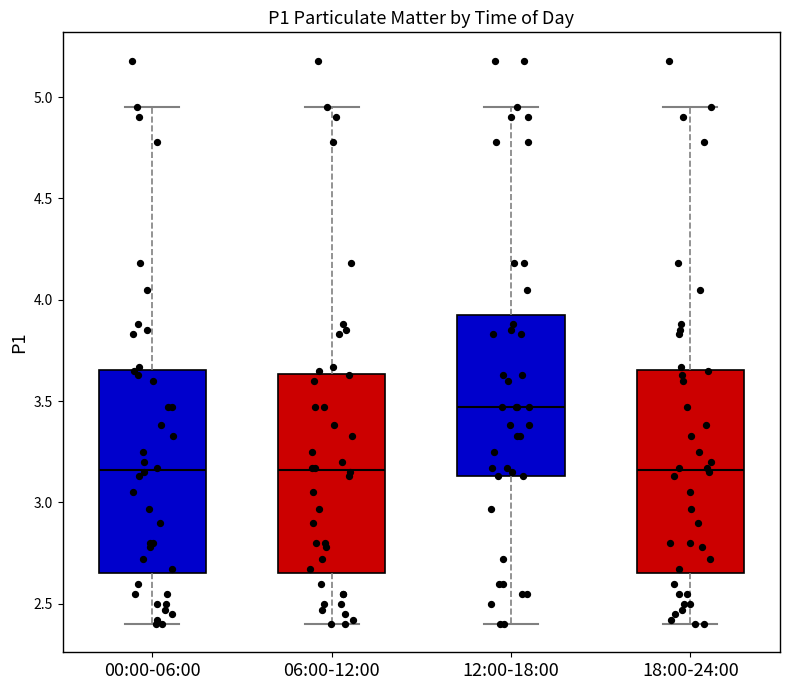

Reading left to right, transcribe this box plot: for each box, give where its median line is, the range the box spans, and where its two whiskers end, as read against the y-axis. The values are not printed on the chart, so give them approximately, as read against the axis.

00:00-06:00: median 3.15, box 2.65 to 3.65, whiskers 2.40 to 4.95
06:00-12:00: median 3.15, box 2.65 to 3.65, whiskers 2.40 to 4.95
12:00-18:00: median 3.45, box 3.15 to 3.90, whiskers 2.40 to 4.95
18:00-24:00: median 3.15, box 2.65 to 3.65, whiskers 2.40 to 4.95